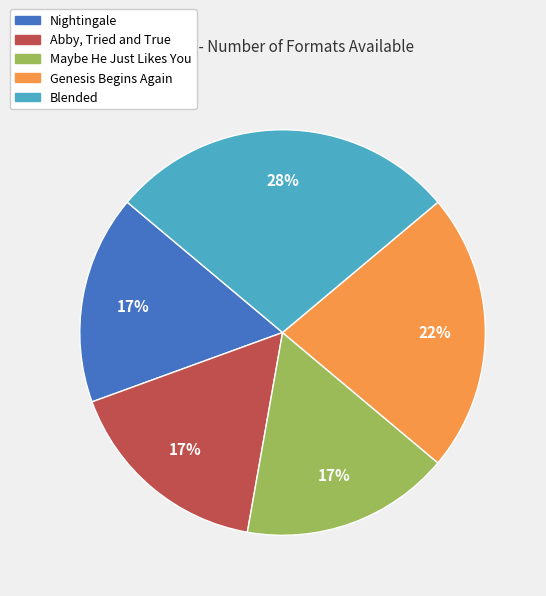

Combined, do Nightingale and Genesis Begins Again account for over 50%?

No